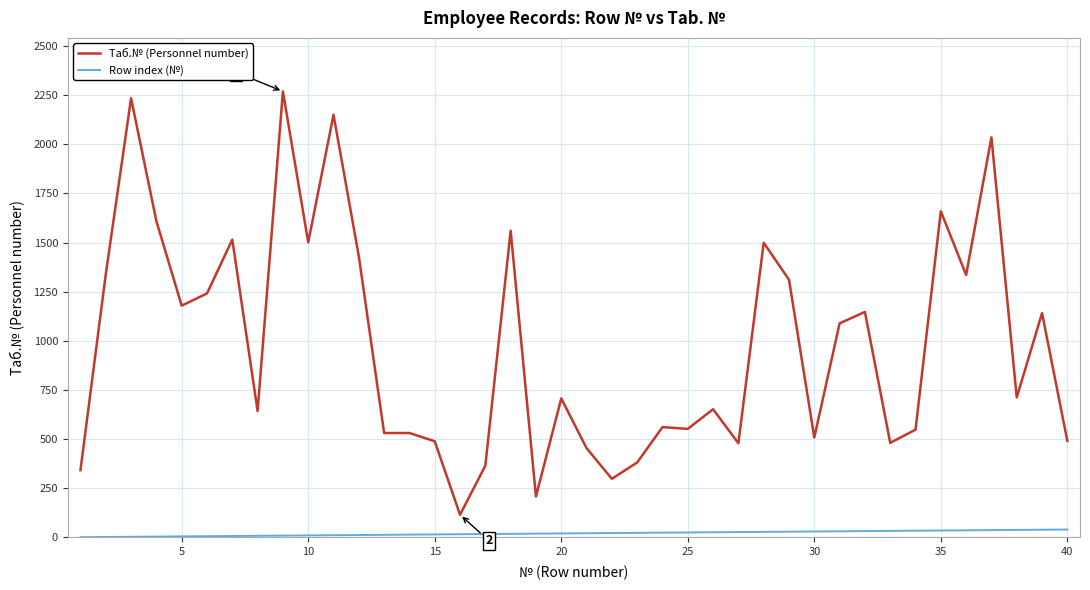

Does the chart have visible grid lines?

Yes